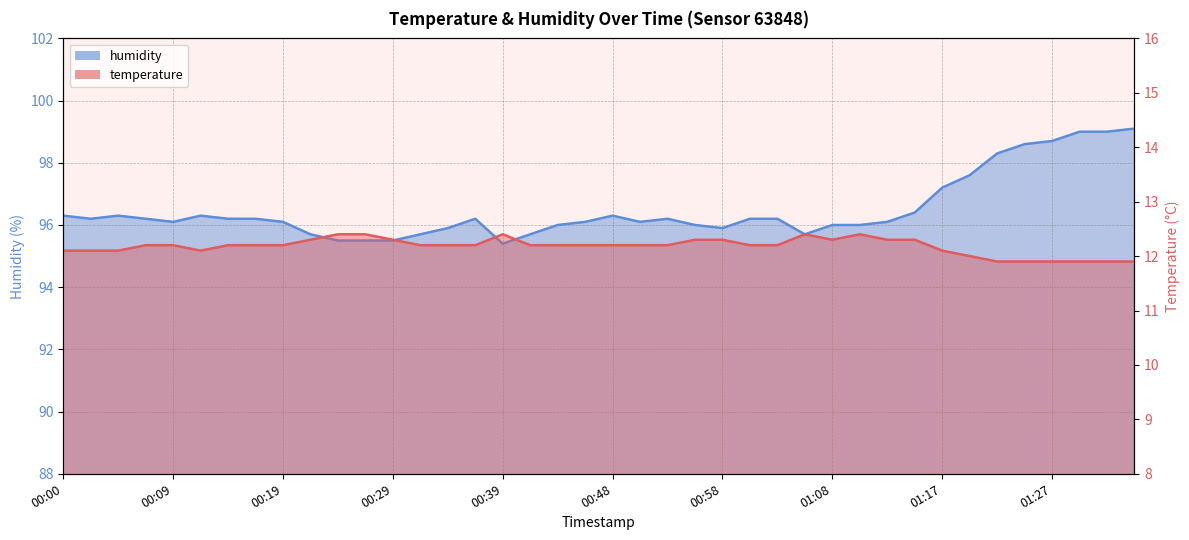

Reading left to right, extract all data points from this chart.

temperature: 00:00=12.1	00:02=12.1	00:04=12.1	00:07=12.2	00:09=12.2	00:12=12.1	00:14=12.2	00:17=12.2	00:19=12.2	00:22=12.3	00:24=12.4	00:26=12.4	00:29=12.3	00:31=12.2	00:34=12.2	00:36=12.2	00:39=12.4	00:41=12.2	00:43=12.2	00:46=12.2	00:48=12.2	00:51=12.2	00:53=12.2	00:55=12.3	00:58=12.3	01:00=12.2	01:03=12.2	01:05=12.4	01:08=12.3	01:10=12.4	01:12=12.3	01:15=12.3	01:17=12.1	01:20=12.0	01:22=11.9	01:25=11.9	01:27=11.9	01:29=11.9	01:32=11.9	01:34=11.9
humidity: 00:00=96.3	00:02=96.2	00:04=96.3	00:07=96.2	00:09=96.1	00:12=96.3	00:14=96.2	00:17=96.2	00:19=96.1	00:22=95.7	00:24=95.5	00:26=95.5	00:29=95.5	00:31=95.7	00:34=95.9	00:36=96.2	00:39=95.4	00:41=95.7	00:43=96.0	00:46=96.1	00:48=96.3	00:51=96.1	00:53=96.2	00:55=96.0	00:58=95.9	01:00=96.2	01:03=96.2	01:05=95.7	01:08=96.0	01:10=96.0	01:12=96.1	01:15=96.4	01:17=97.2	01:20=97.6	01:22=98.3	01:25=98.6	01:27=98.7	01:29=99.0	01:32=99.0	01:34=99.1